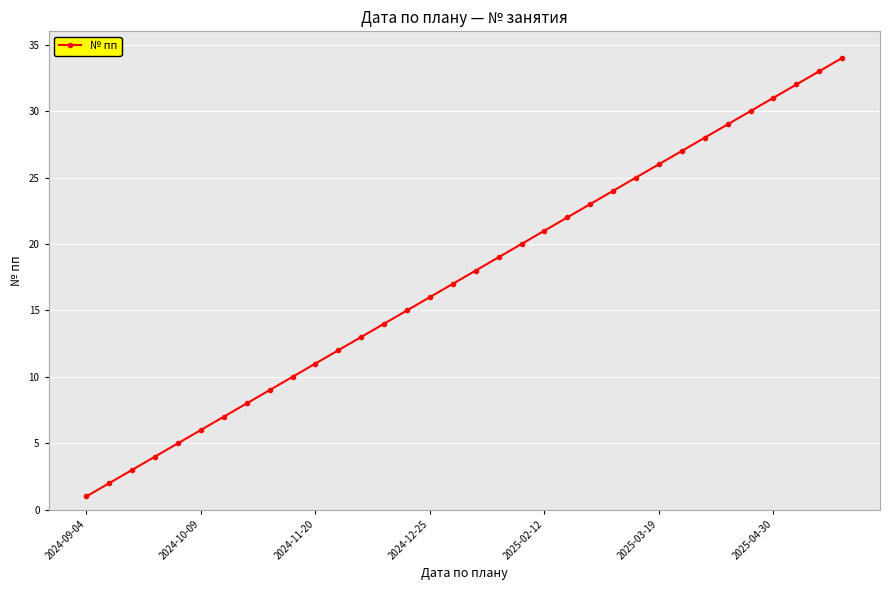

What is the difference between the maximum and second lowest values?

32